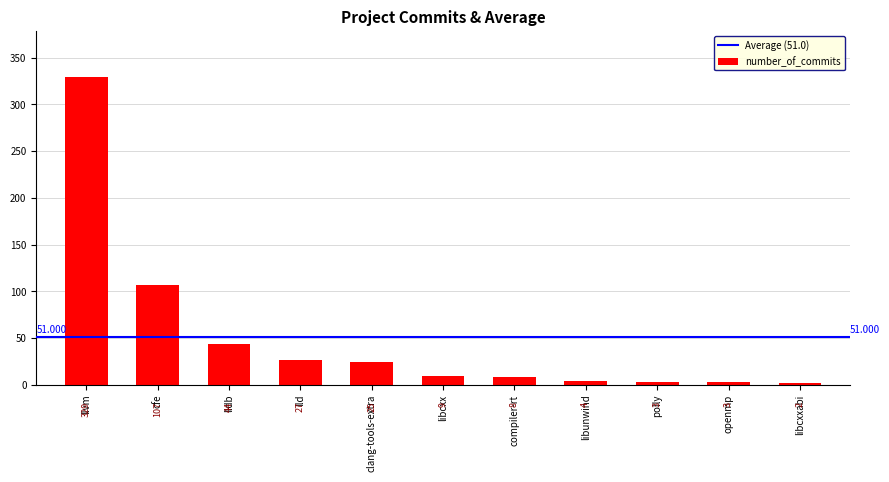

The value at llvm is 329. True or false?

True